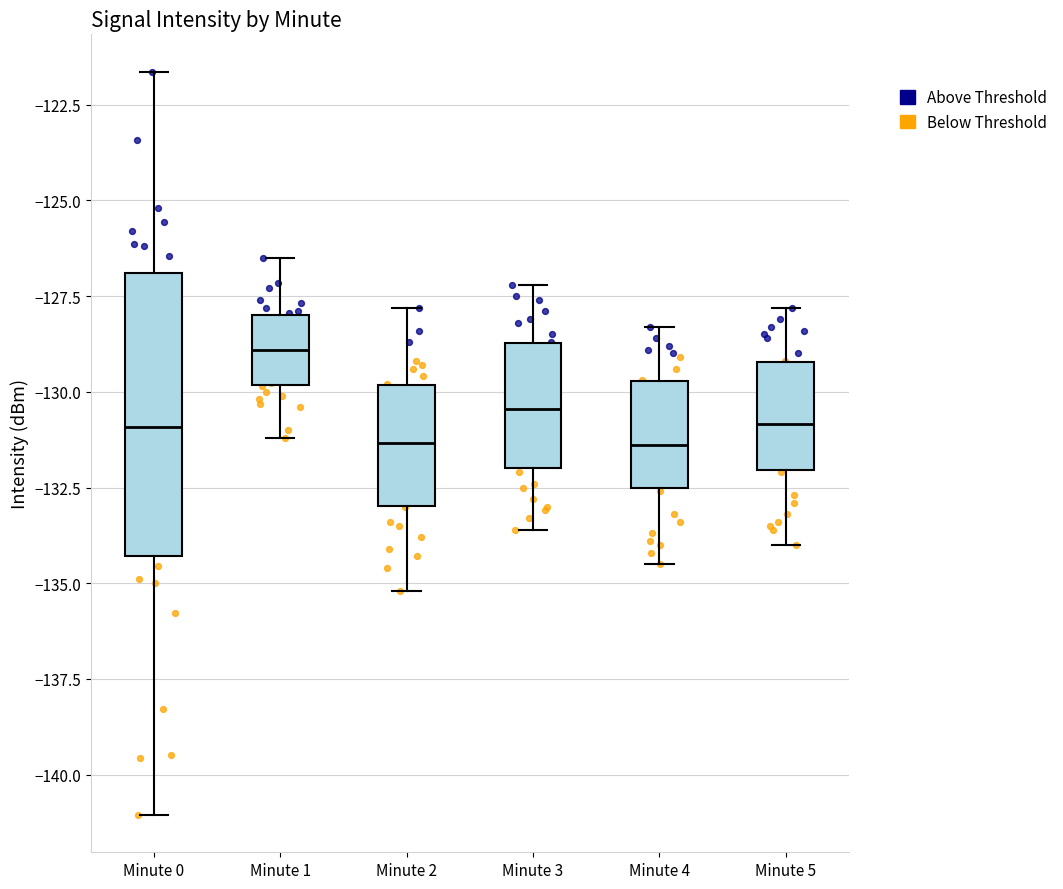

Comparing the boxes themselves (not the whiskers), which one is the tallest?

Minute 0